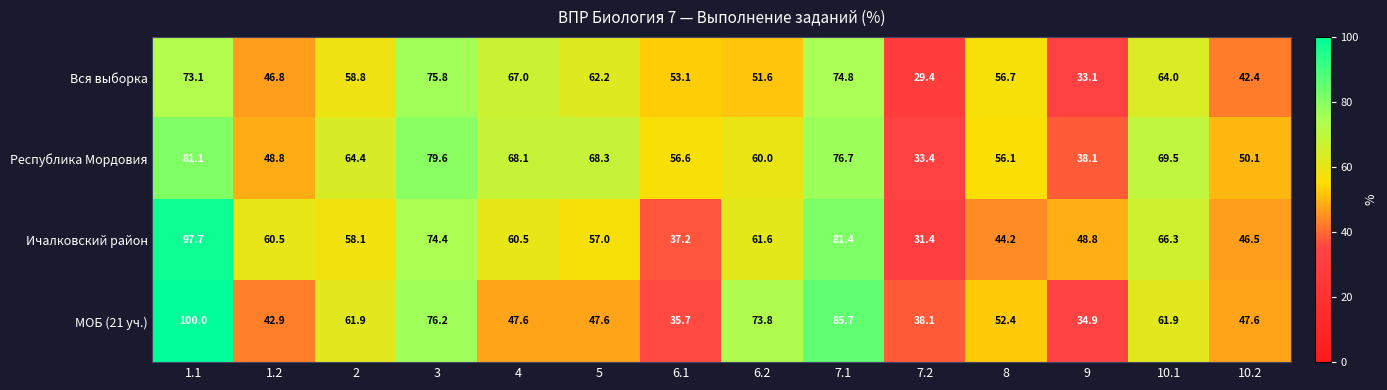

At which category is the sum across all series the highest?

1.1